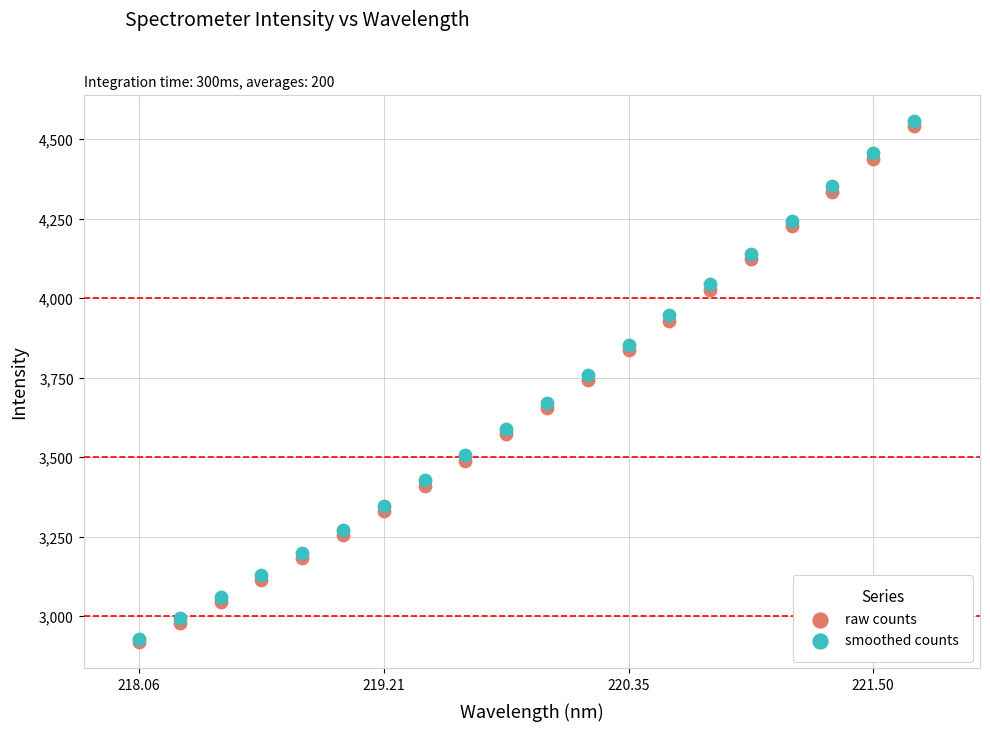

What are all the series names shown in the legend?

raw counts, smoothed counts